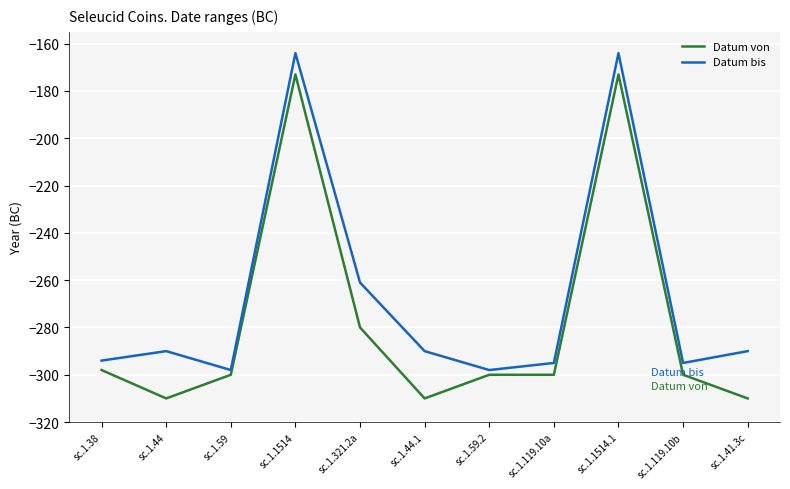

Is the value of Datum von at sc.1.1514.1 greater than the value of Datum bis at sc.1.1514.1?

No